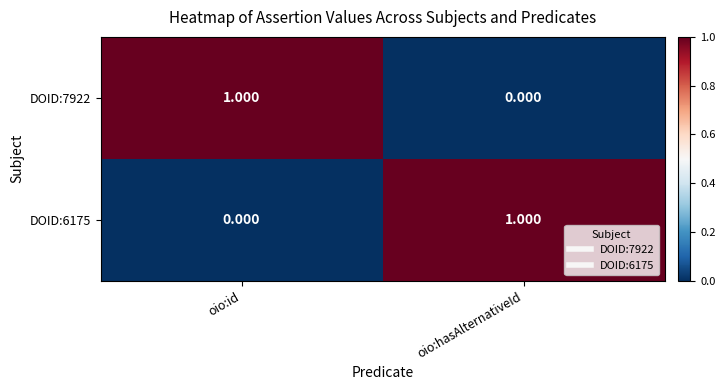

List the labels in order of DOID:6175 value, smallest first.

oio:id, oio:hasAlternativeId